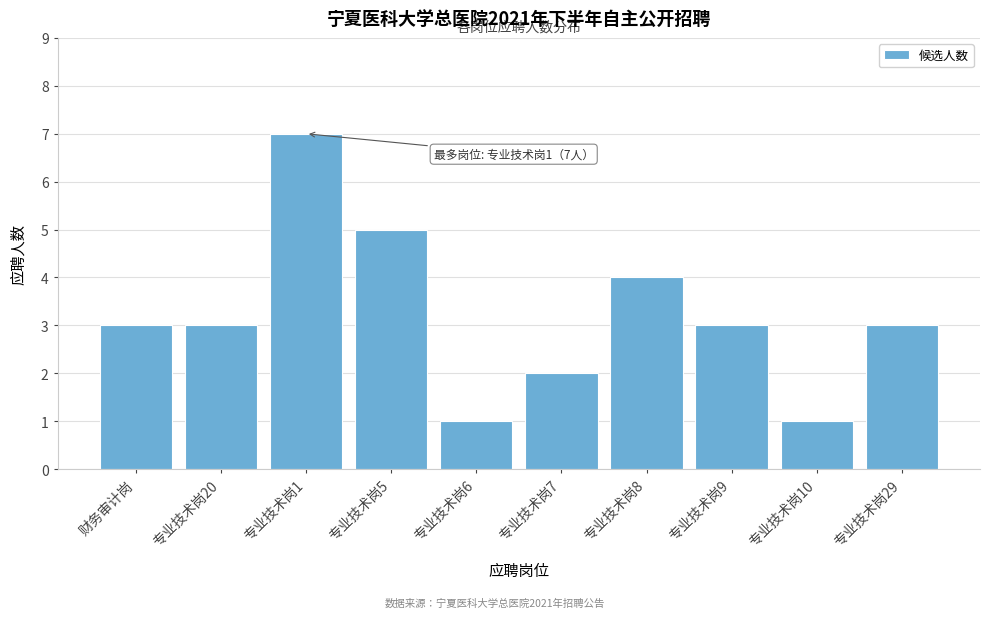

Reading right to left, list all the values displayed in this chart.

专业技术岗29=3	专业技术岗10=1	专业技术岗9=3	专业技术岗8=4	专业技术岗7=2	专业技术岗6=1	专业技术岗5=5	专业技术岗1=7	专业技术岗20=3	财务审计岗=3